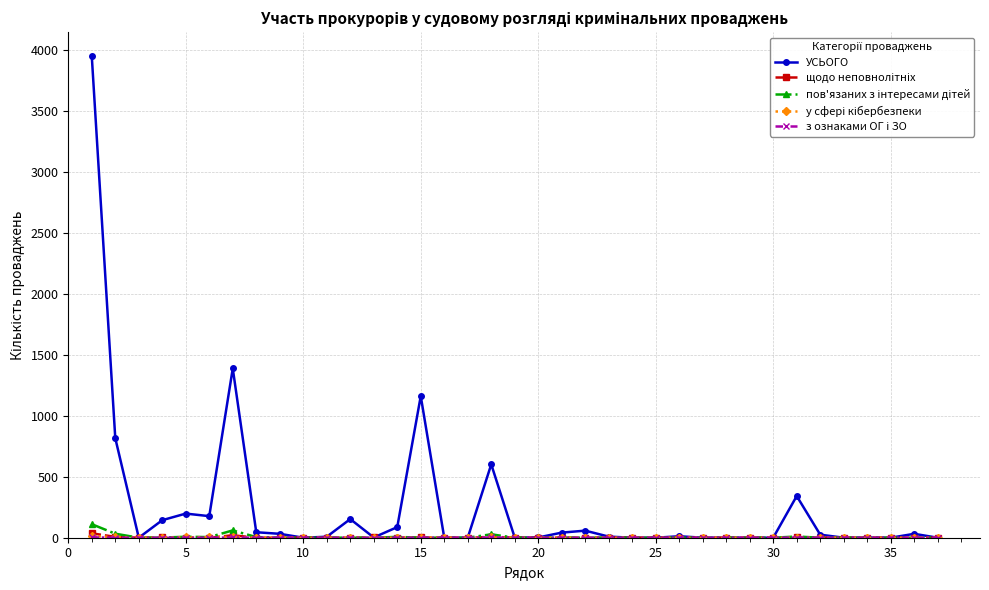

What is the maximum value shown in the chart?

3951